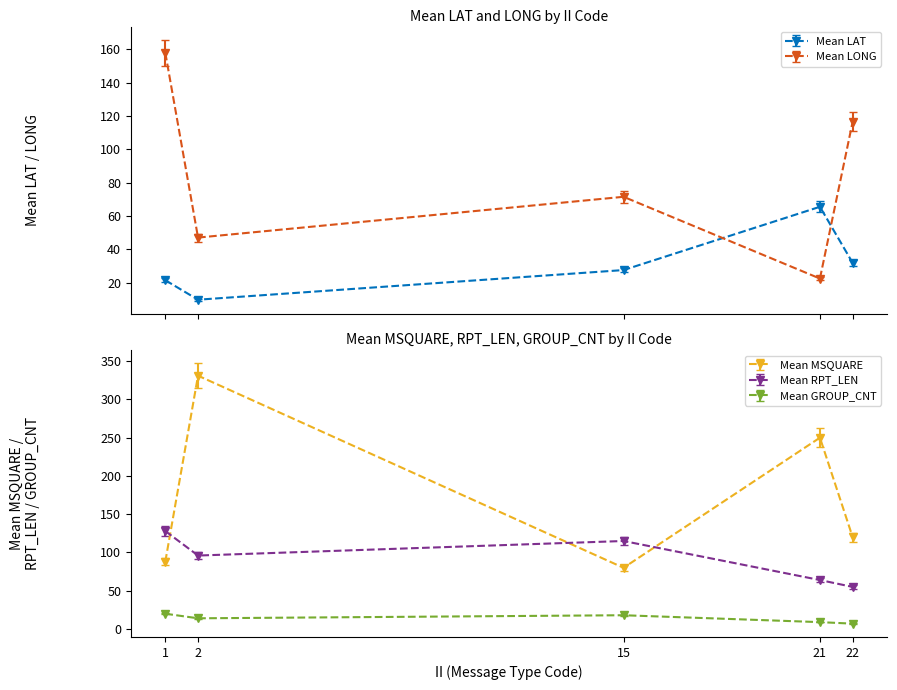

What is the difference between the Mean RPT_LEN values at 2 and 15?

19